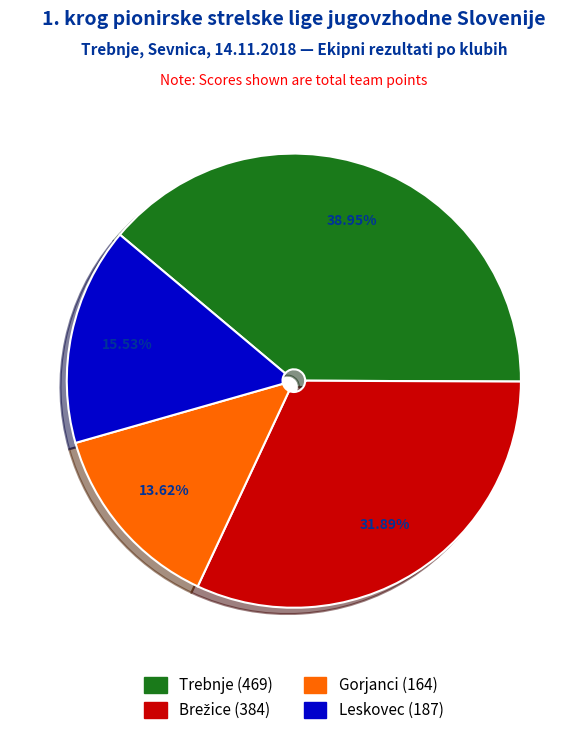

Approximately how many times larger is the value at Trebnje compared to Leskovec?

2.5